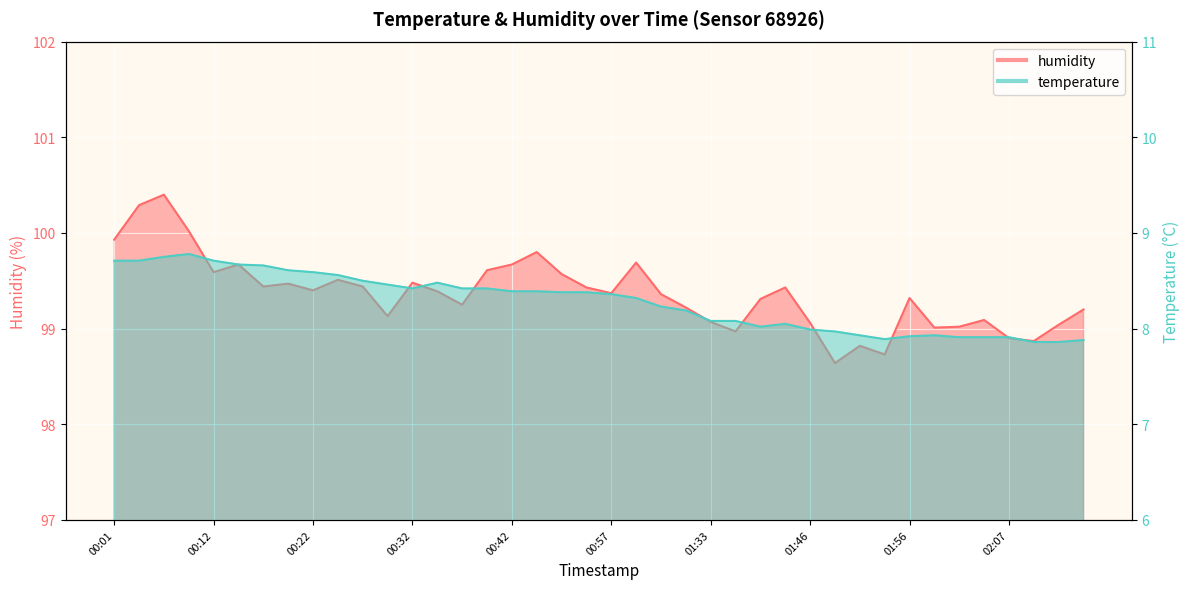

True or false: humidity has a value of 51.1 at 02:09.

False